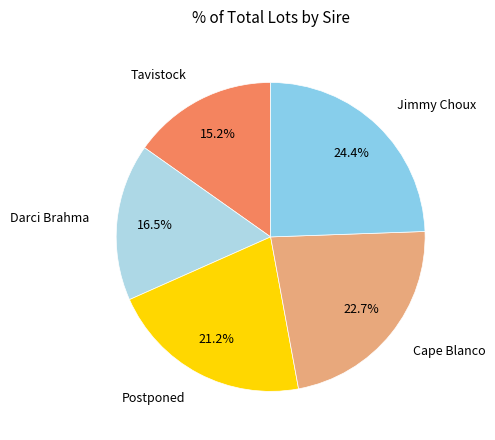

How many slices are in this pie chart?

5